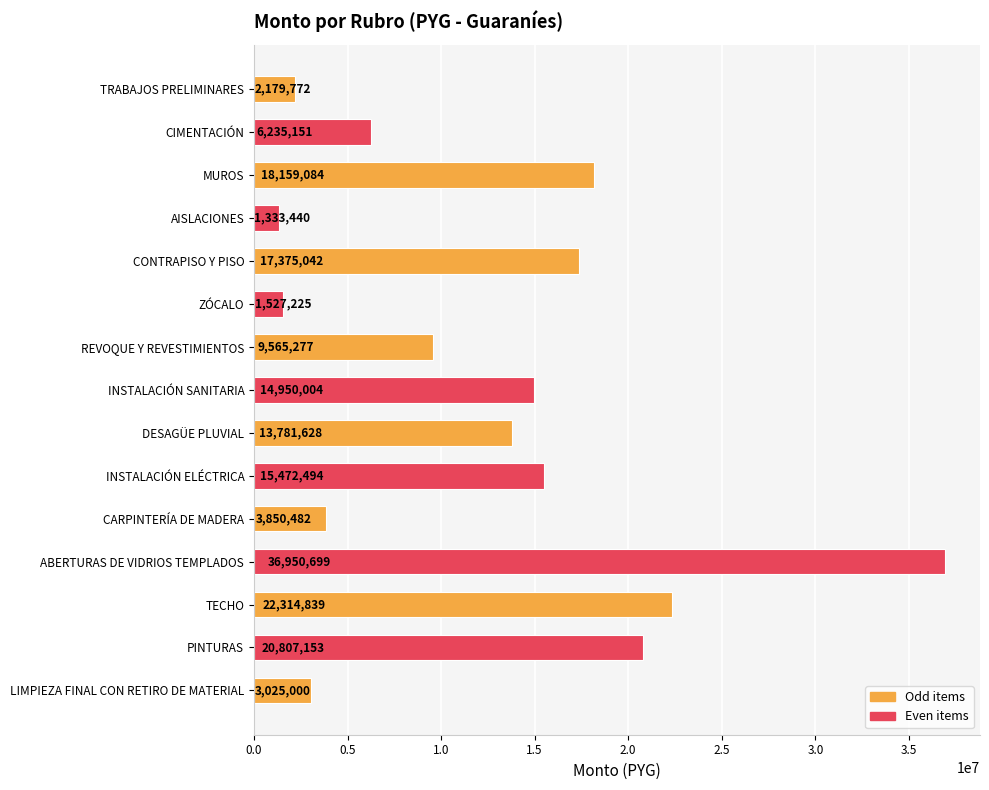

At which label is the value closest to 19142069?

MUROS